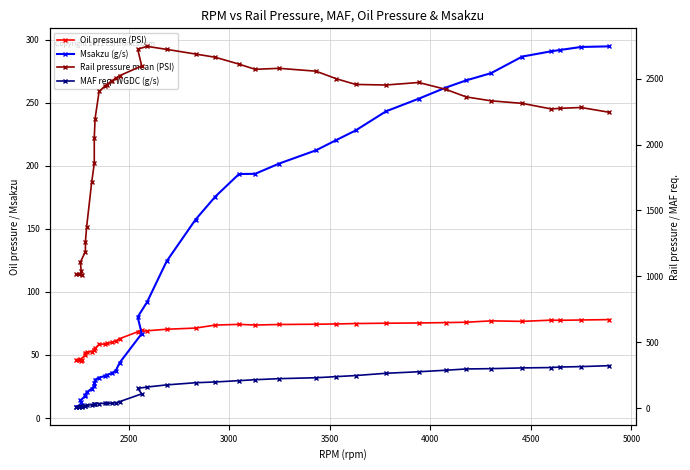

What is the value of the Rail pressure mean (PSI) point at the 6th from the left?

1188.1